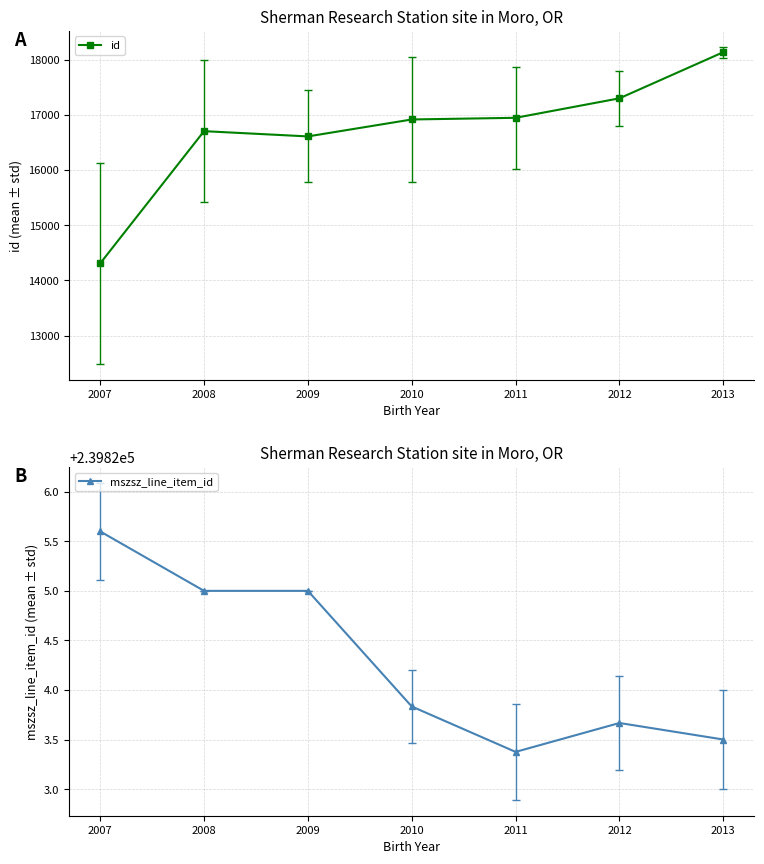

What is the value of the id point at the 1st from the left?

14308.8